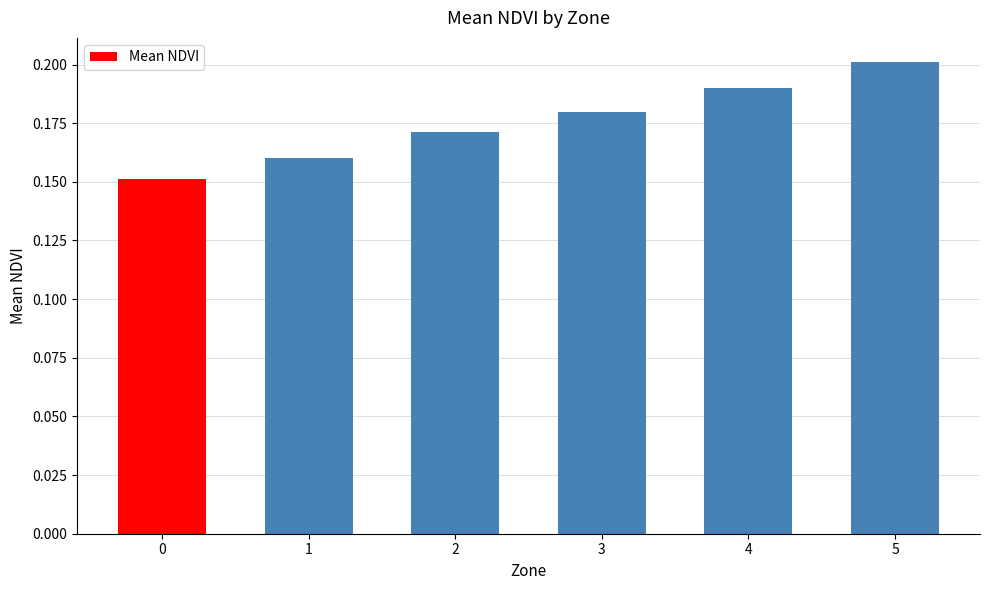

Rank the categories by value from highest to lowest.

5, 4, 3, 2, 1, 0